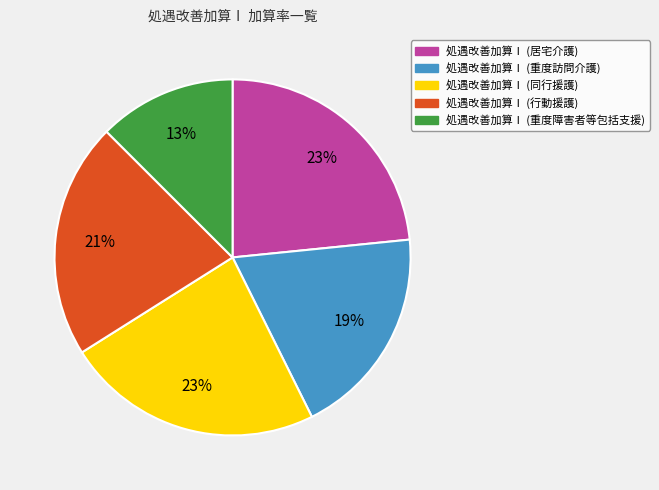

Is there a majority slice in this chart?

No